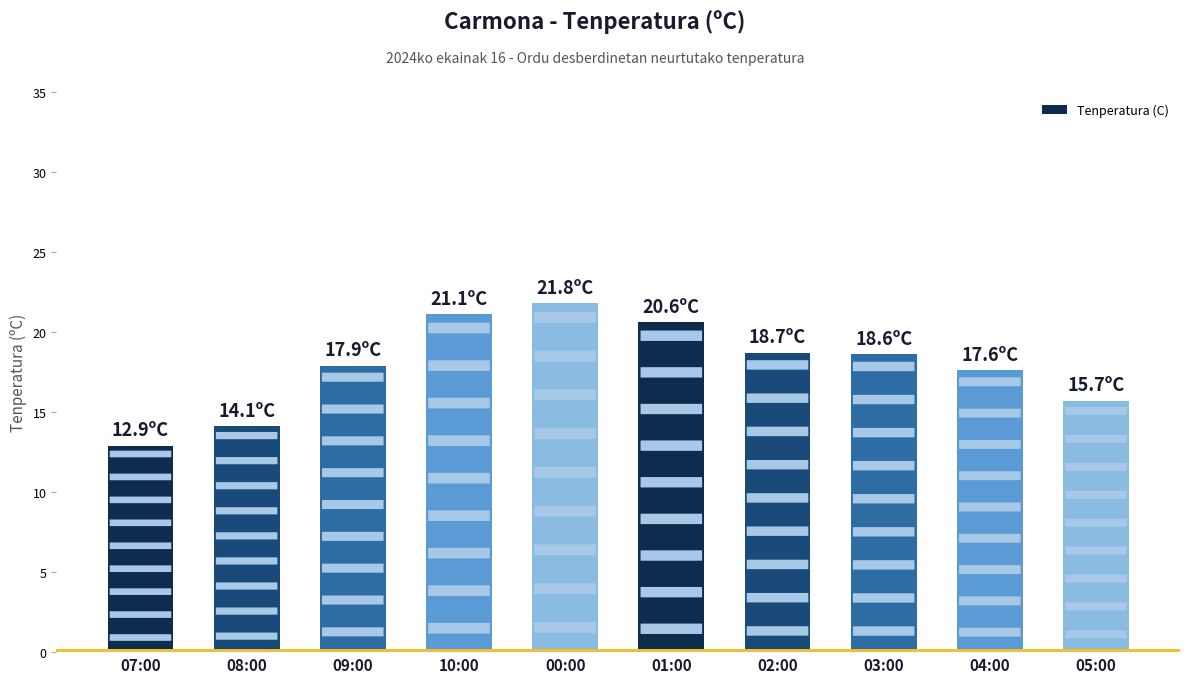

The chart shows a value of 4.4 at 07:00. True or false?

False